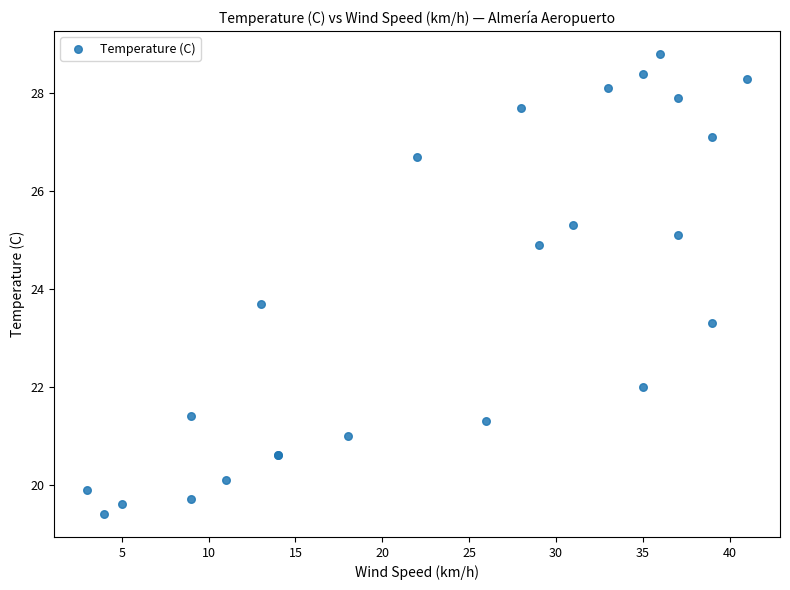

What Y value in the scatter plot is closest to 24?

23.7